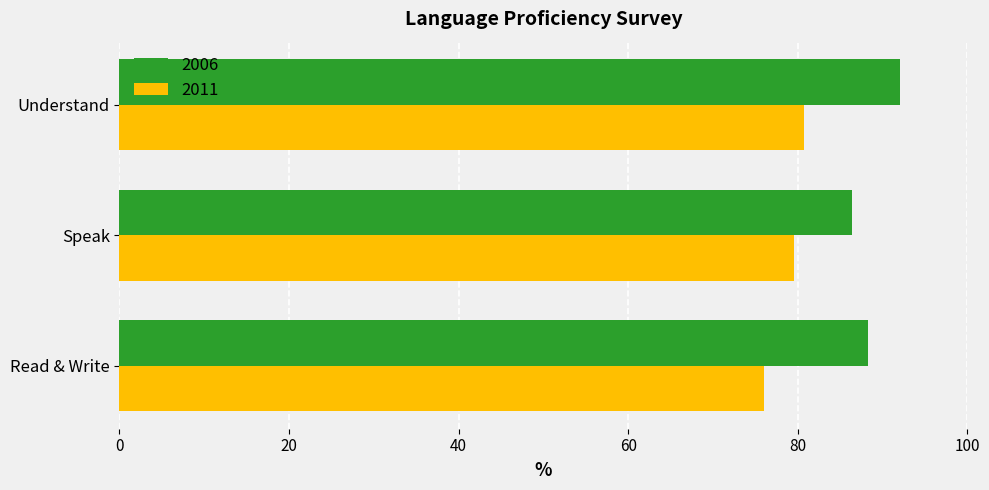

What is the highest value of the 2011 series?

80.7